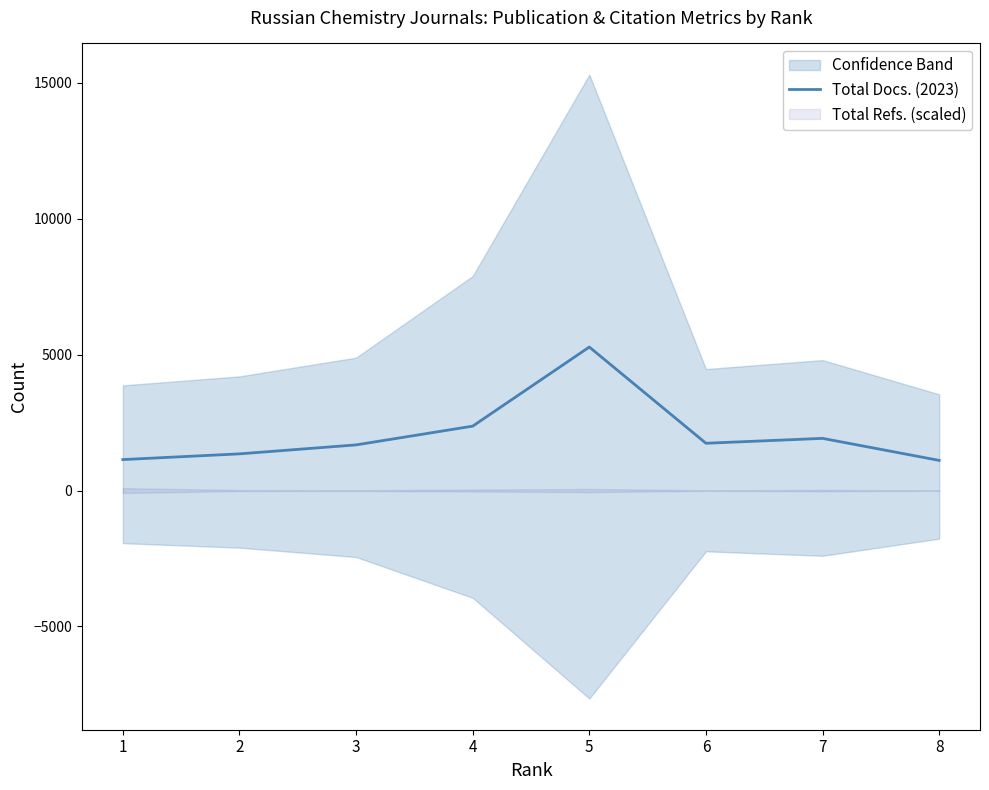

Reading left to right, list all the values displayed in this chart.

1140	1350	1680	2370	5280	1740	1920	1110